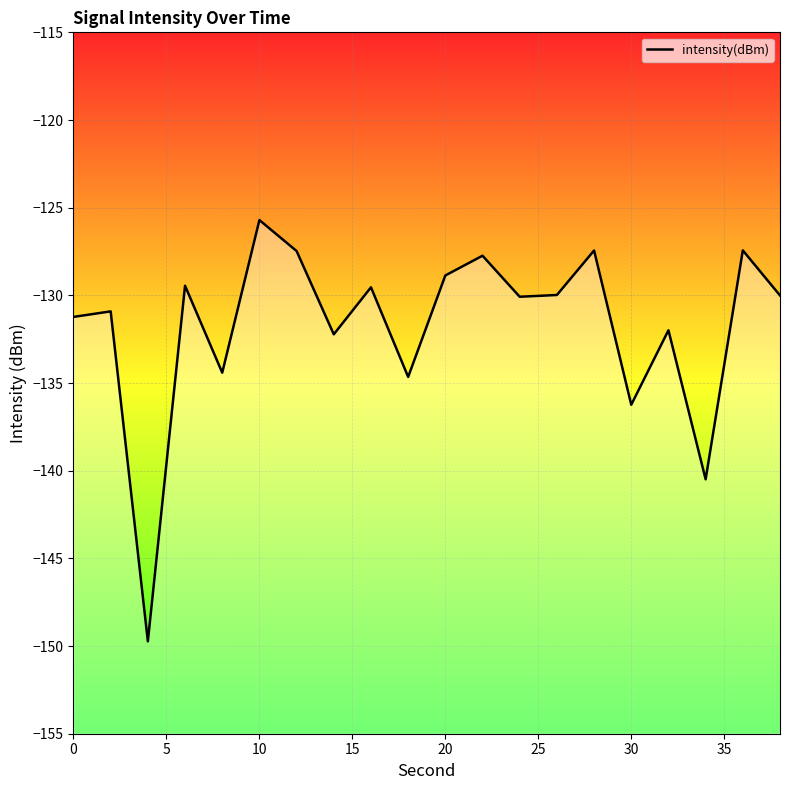

Reading left to right, extract all data points from this chart.

-131.2	-130.9	-149.7	-129.5	-134.4	-125.7	-127.5	-132.2	-129.5	-134.7	-128.9	-127.7	-130.1	-130.0	-127.4	-136.2	-132.0	-140.5	-127.4	-130.0